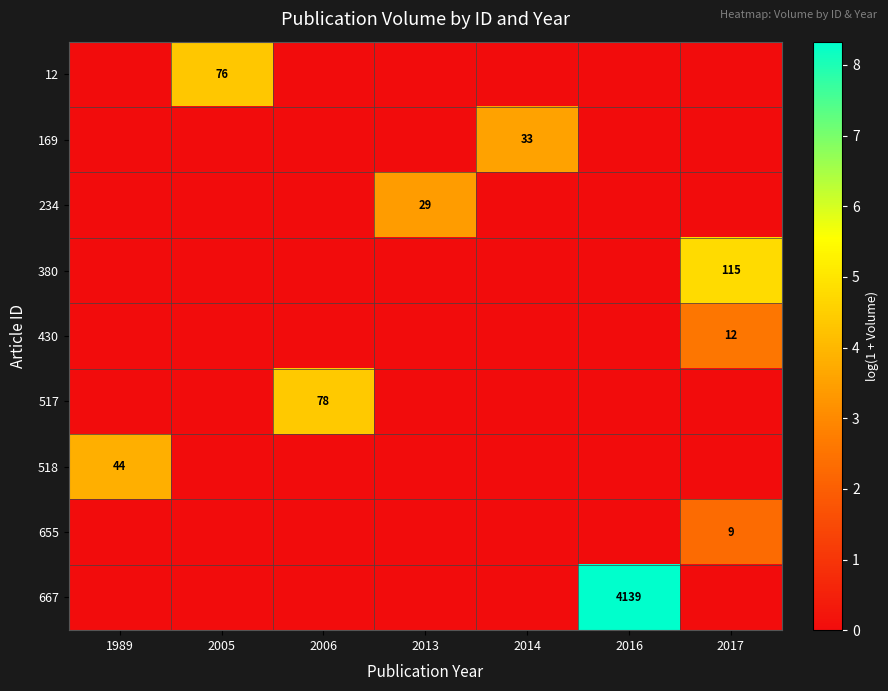

The 518 series shows 44 at 1989. True or false?

True